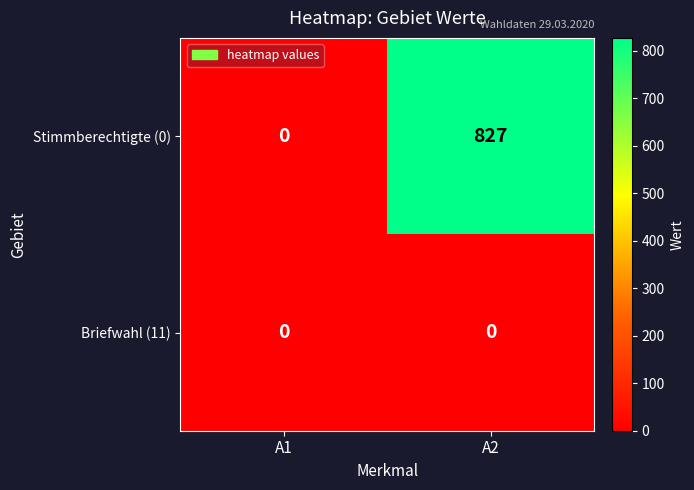

Reading left to right, what are all the values shown in this chart?

Stimmberechtigte (0): A1=0	A2=827
Briefwahl (11): A1=0	A2=0